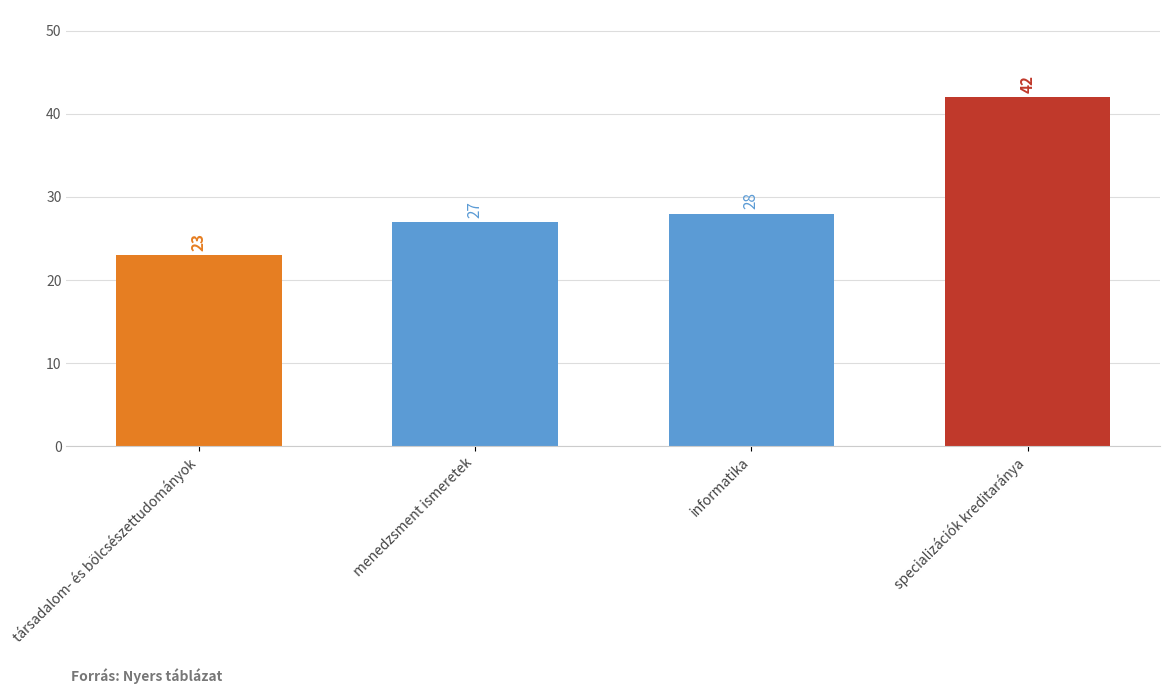

Reading left to right, what are all the values shown in this chart?

társadalom- és bölcsészettudományok=23	menedzsment ismeretek=27	informatika=28	specializációk kreditaránya=42